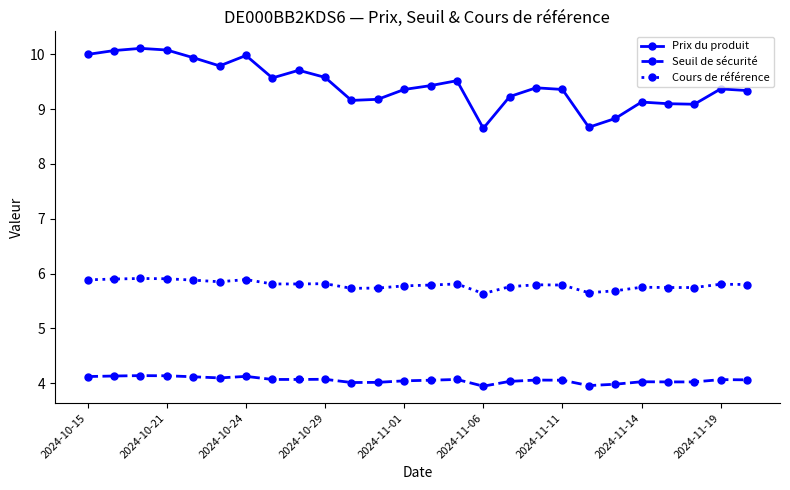

Which series has the largest total across all categories?

Prix du produit